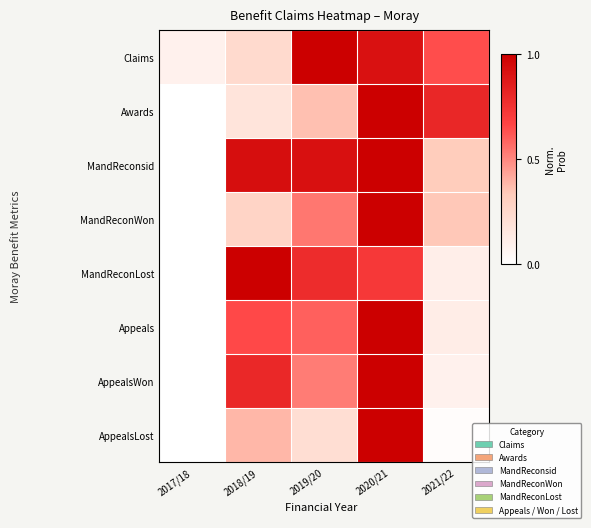

At which category is the sum across all series the highest?

2020/21